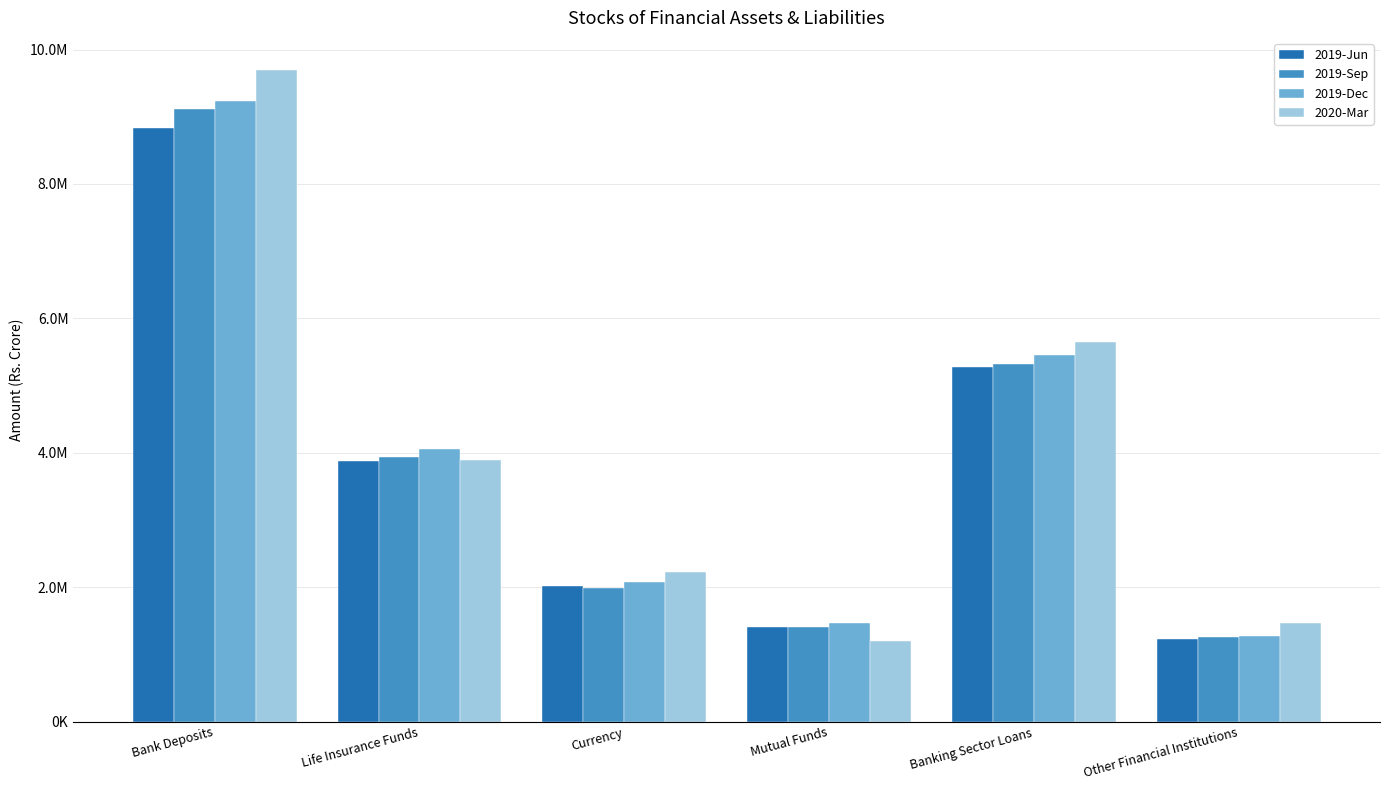

Which has a higher value, Bank Deposits or Mutual Funds?

Bank Deposits